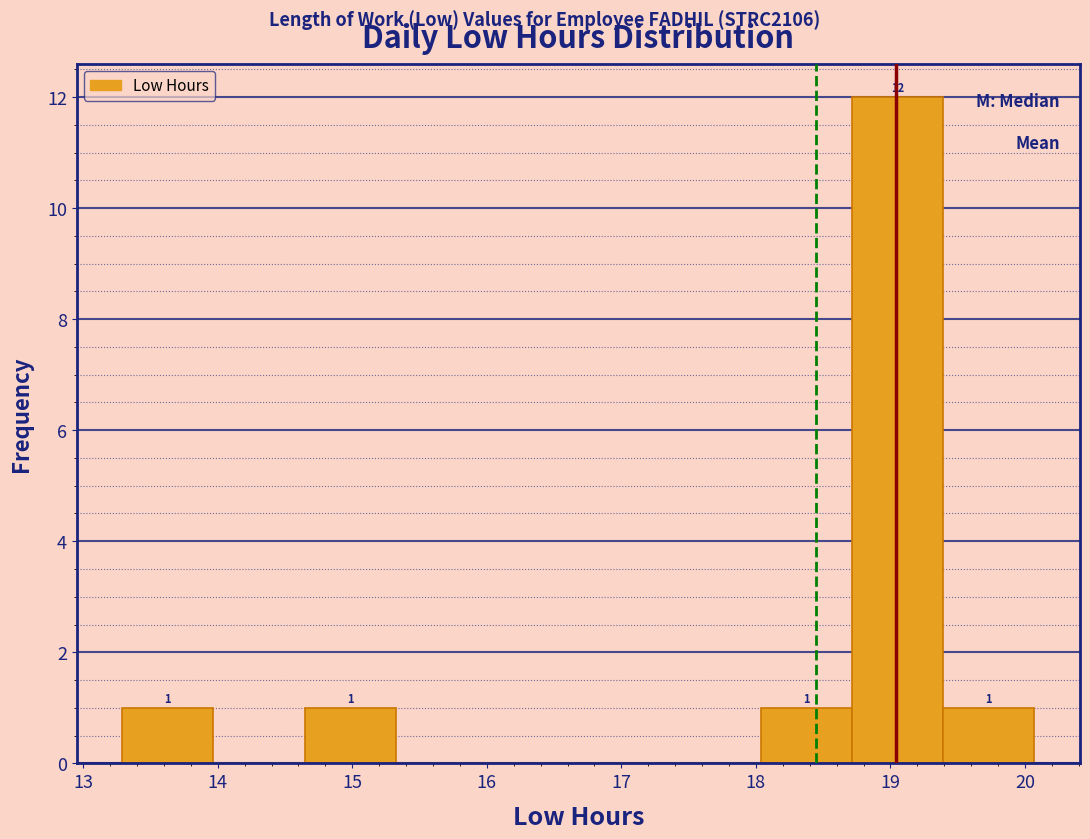

Over which range of the x-axis is the bar tallest?

18.7 to 19.4